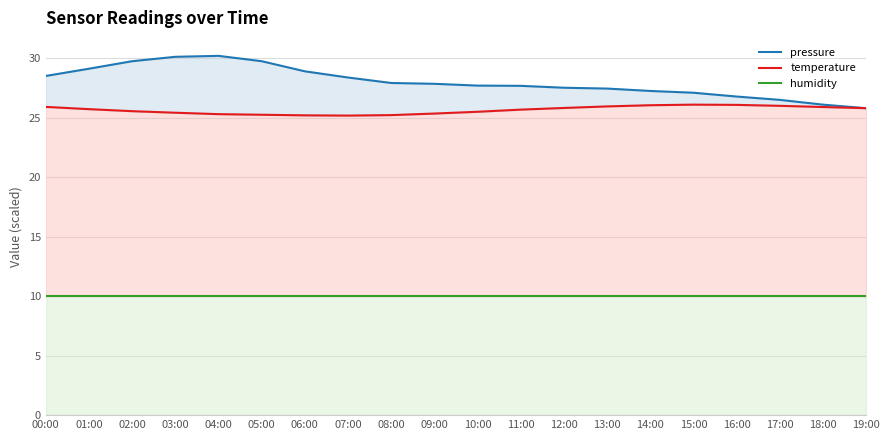

What is the approximate value of humidity at 17:00?

10.0